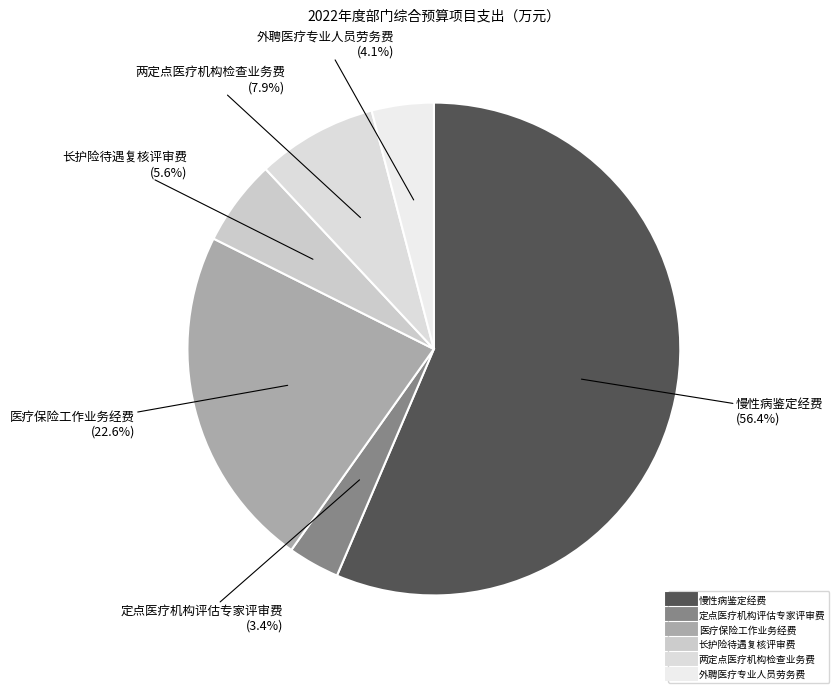

What percentage do 定点医疗机构评估专家评审费 and 慢性病鉴定经费 together represent?

59.8%